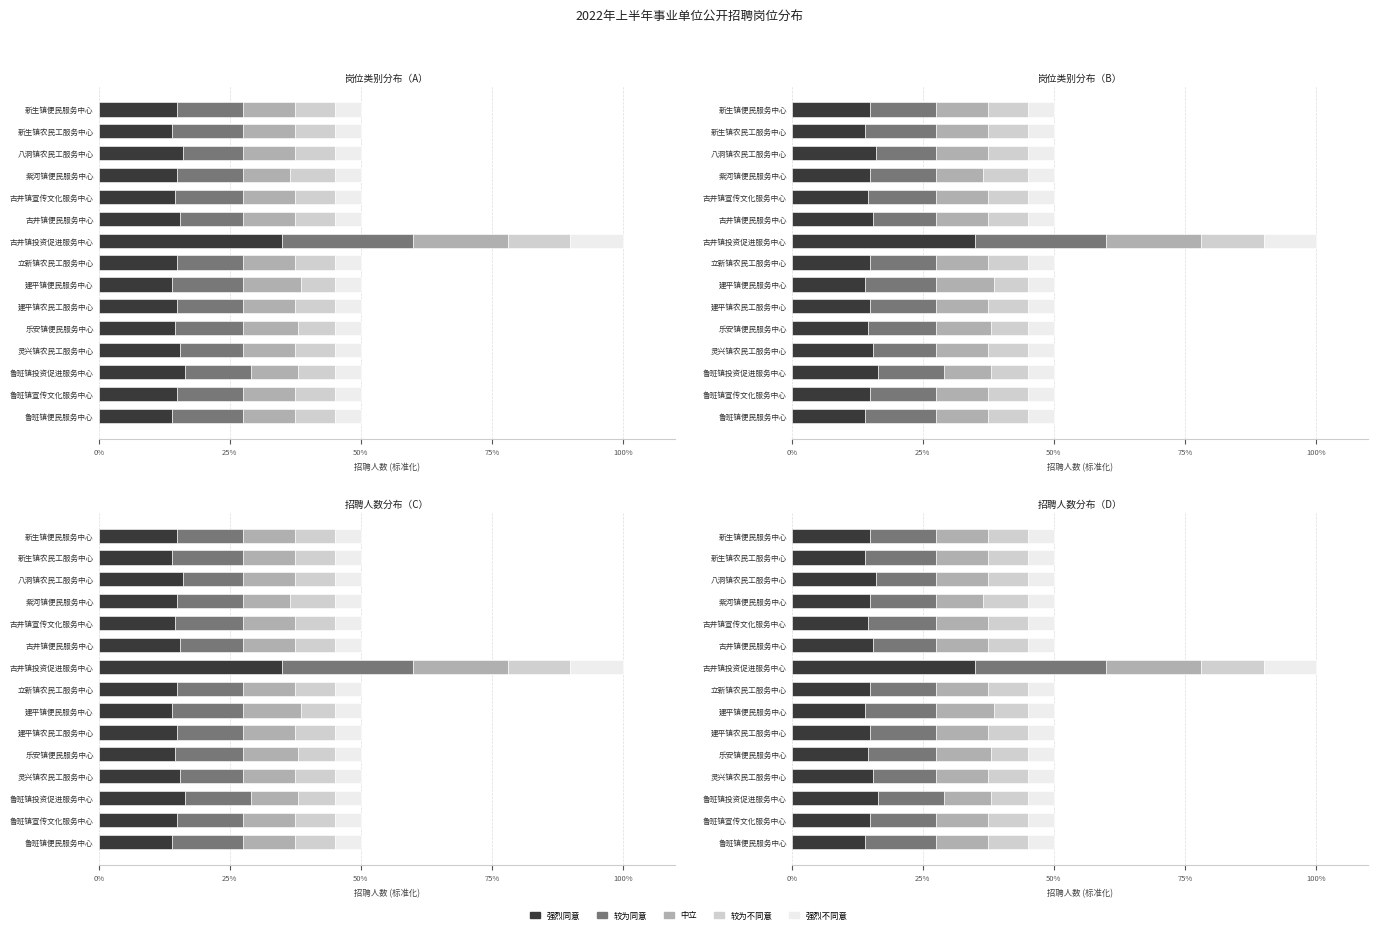

The value of 强烈同意 at 鲁班镇宣传文化服务中心 is 0.2. True or false?

False